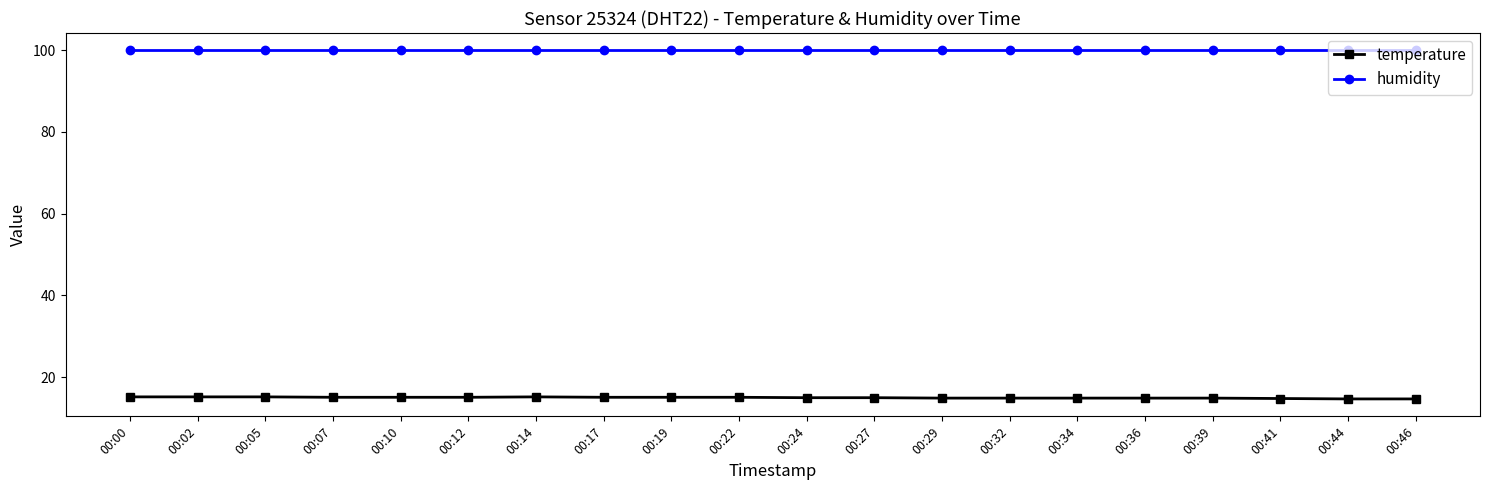

What is the greatest value displayed?

99.9